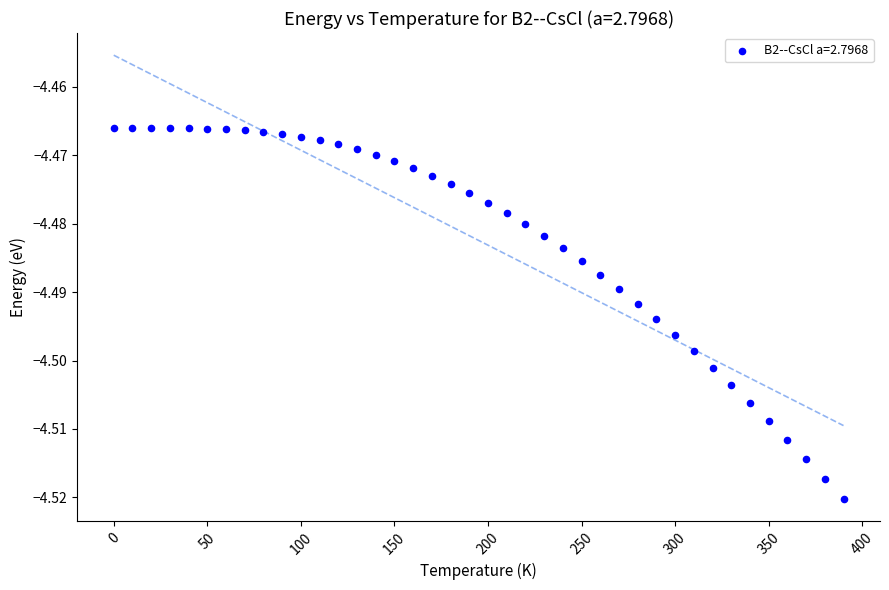

What is the range of X values (max minus min)?

390.0